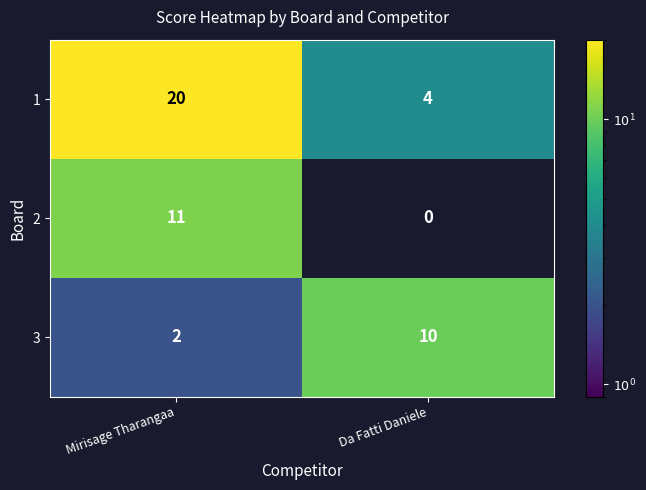

How many data points does each series have?

2